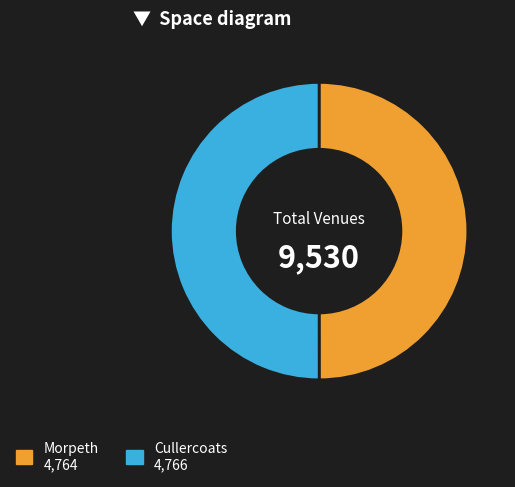

What is the ratio of the value at Morpeth 4,764 to the value at Cullercoats 4,766?

1.0